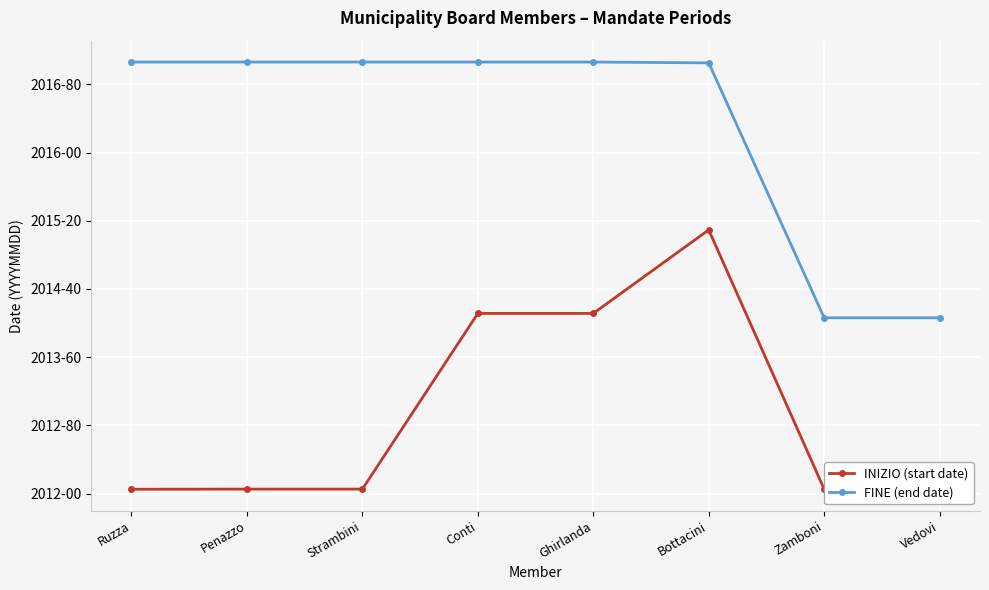

What are all the series names shown in the legend?

INIZIO (start date), FINE (end date)